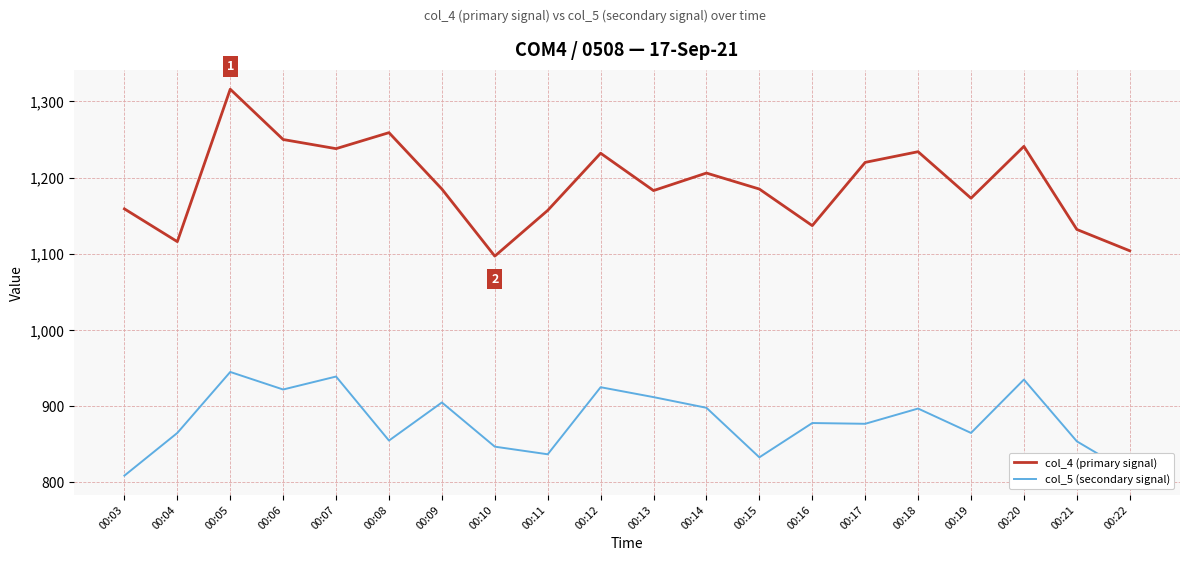

True or false: col_4 (primary signal) and col_5 (secondary signal) cross at least once.

False